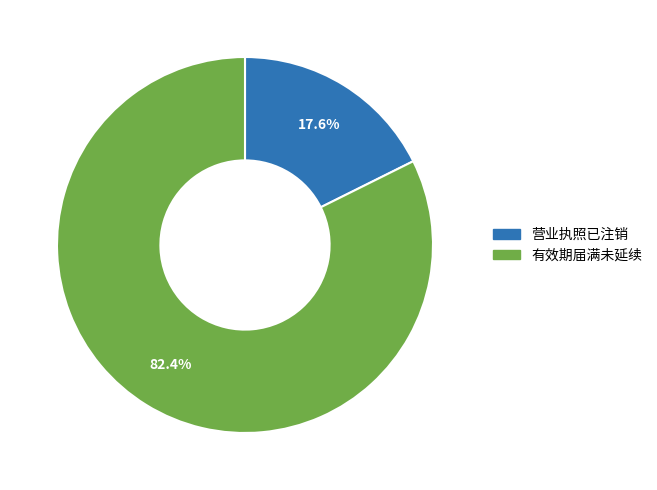

Does 营业执照已注销 account for over 50% of the chart?

No